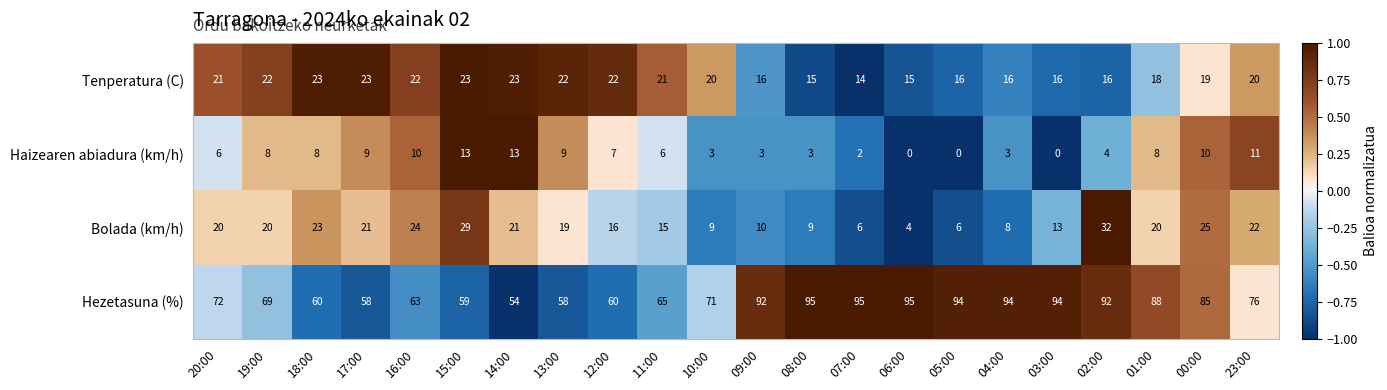

What value does the Bolada (km/h) series have at 07:00?

6